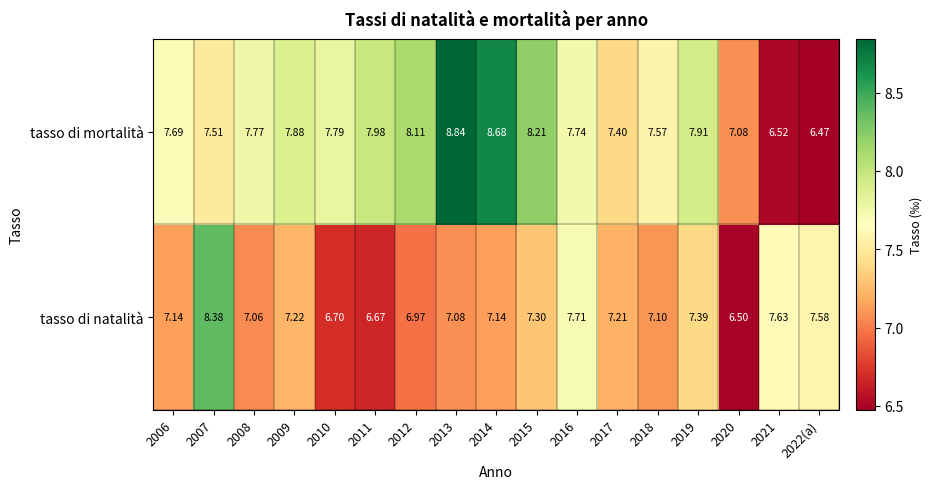

What is the minimum value shown in the chart?

6.5